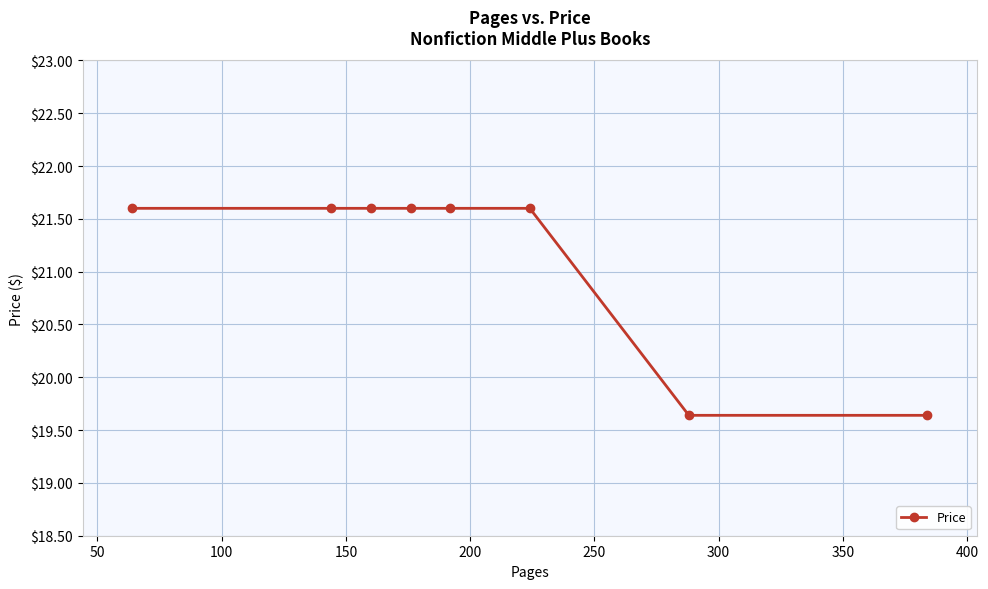

What is the sum of all values?

168.9